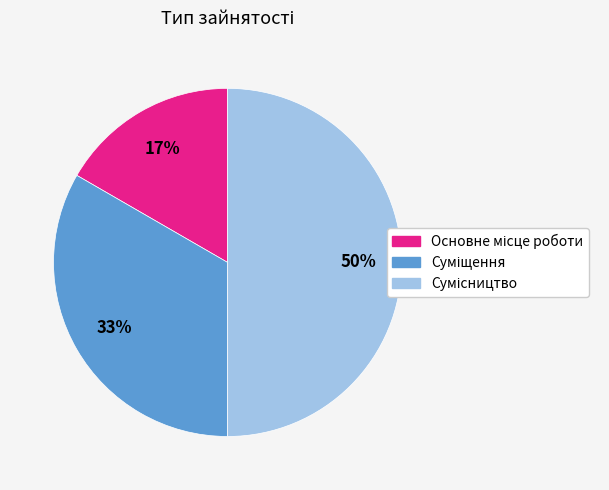

To the nearest percent, what is the difference between the largest and smallest slice percentages?

33%